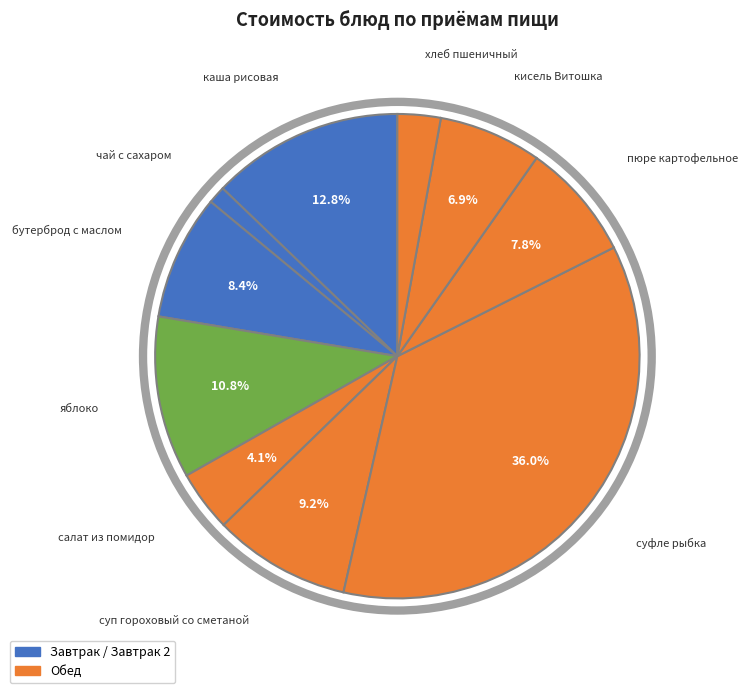

Does any single category account for the majority?

No